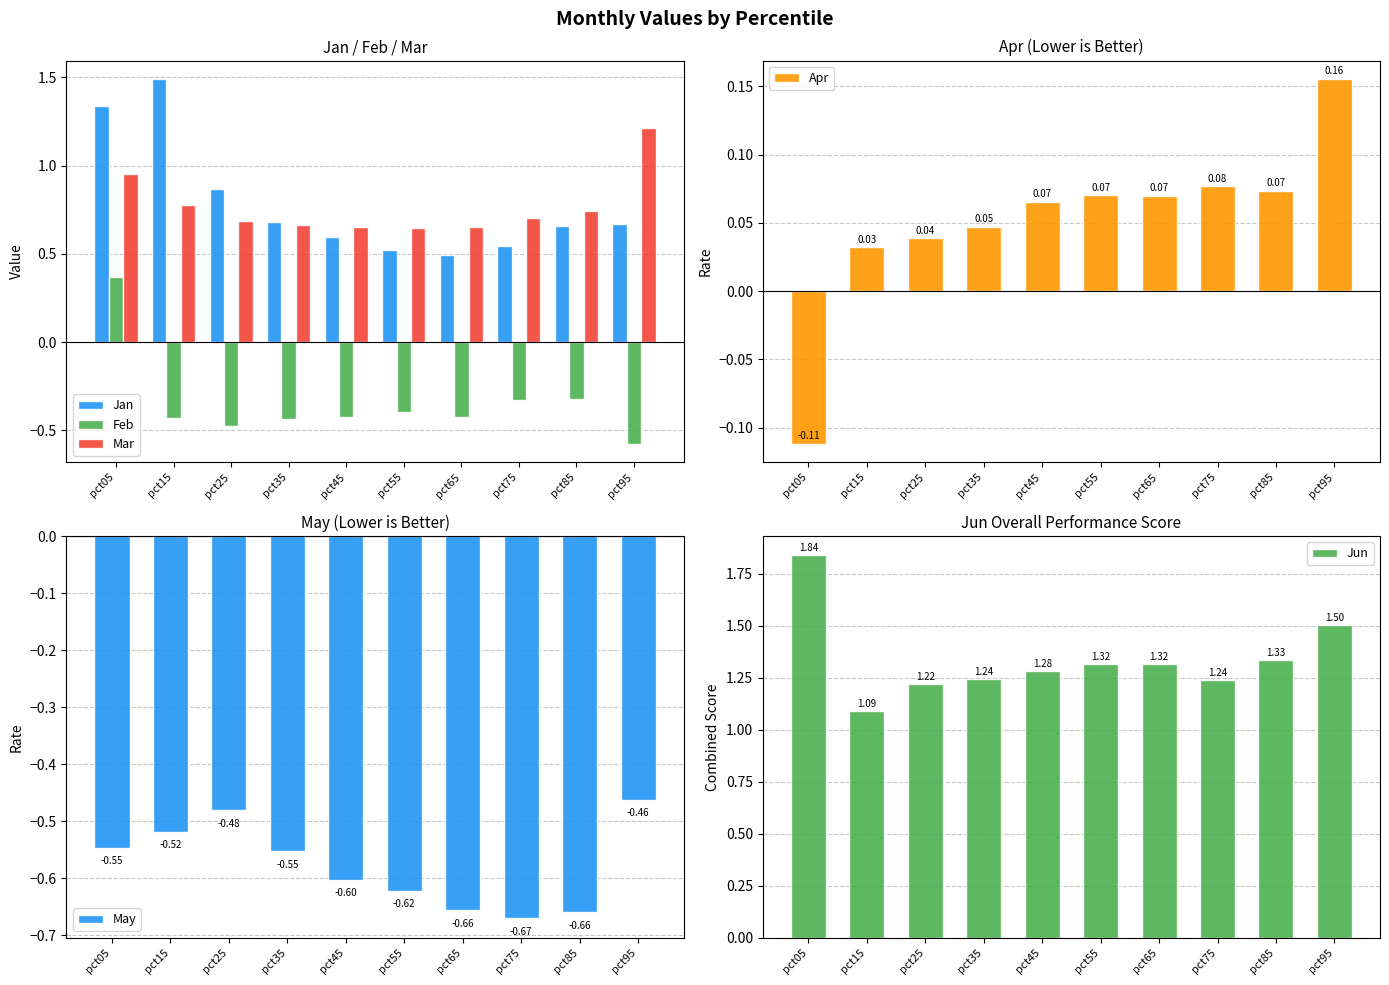

The Apr series shows 0.0 at pct45. True or false?

False